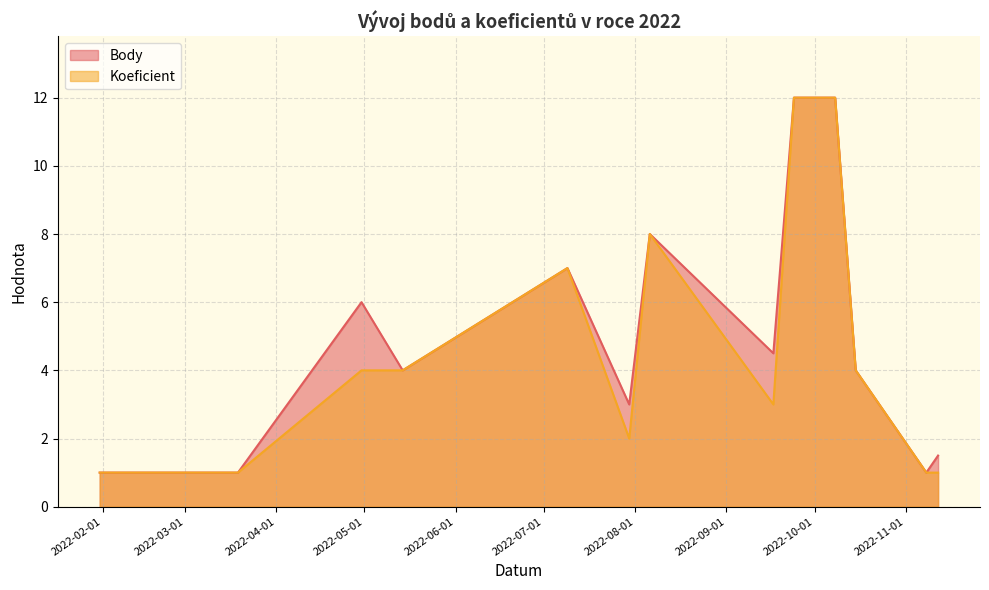

The value of Koeficient at 2022-07-09 is 7.0. True or false?

True